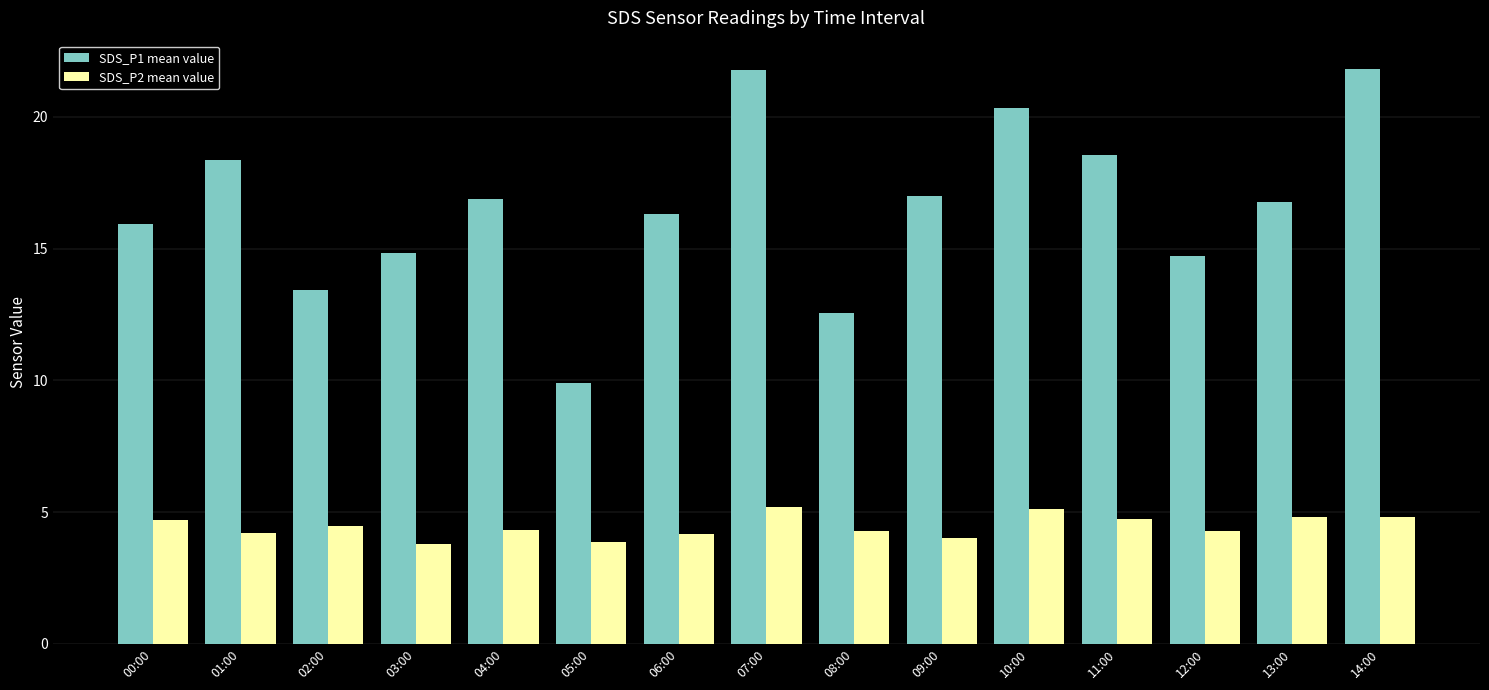

Between 03:00 and 13:00, which series saw the biggest shift?

SDS_P1 mean value